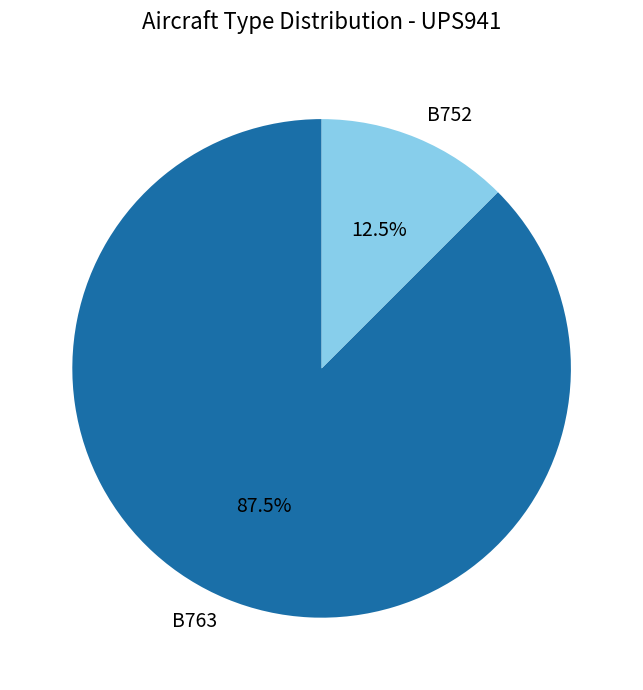

Which category has the smallest portion of the pie?

B752